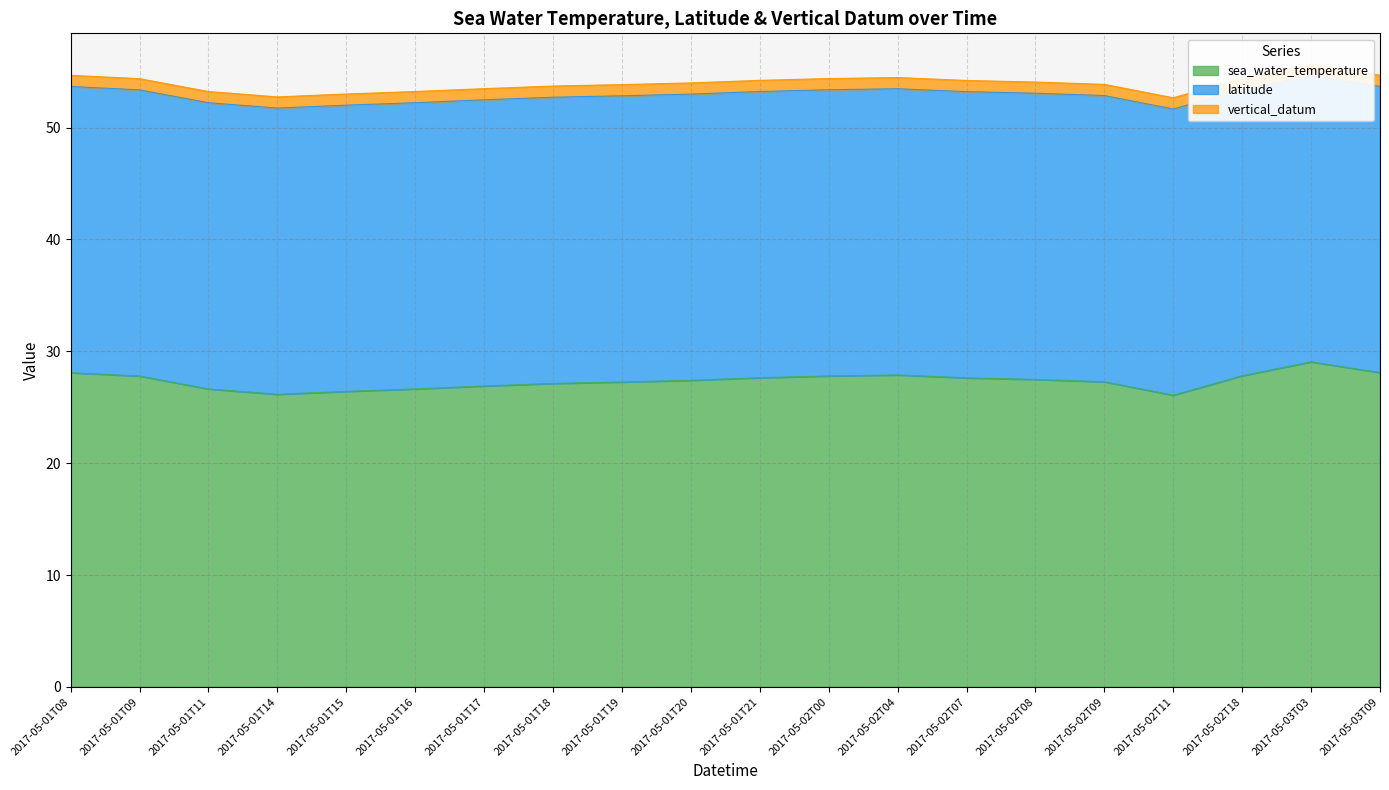

Rank the series by their maximum value, from lowest to highest.

vertical_datum, latitude, sea_water_temperature